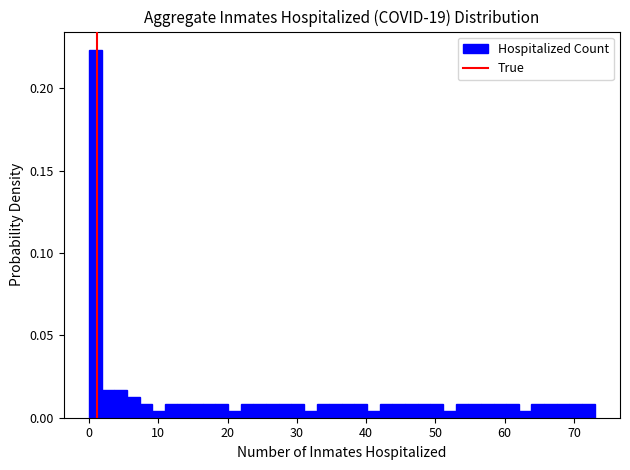

Around what value on the x-axis is the tallest bar? Give the approximate position of its centre, as read against the axis.

1